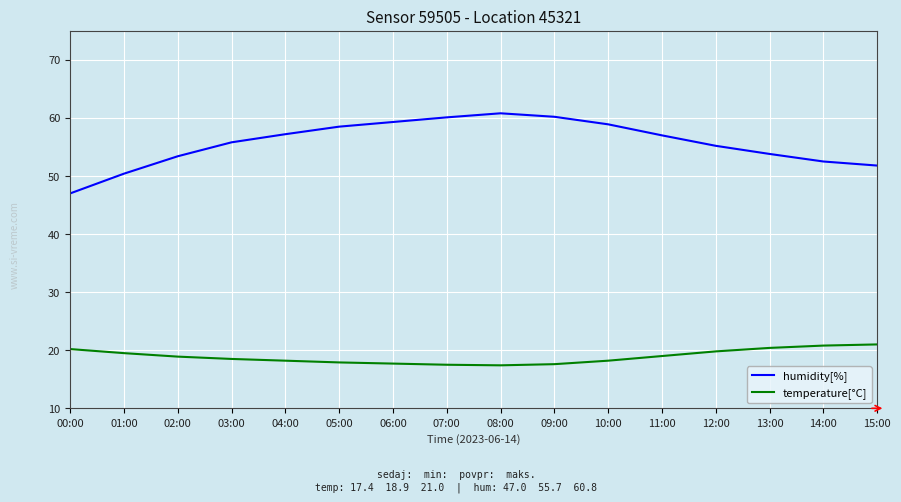

Is it true that temperature[°C] equals 21.0 at 15:00?

True